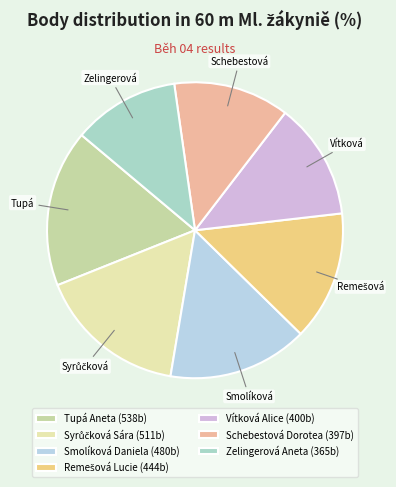

Count the number of slices in the pie.

7